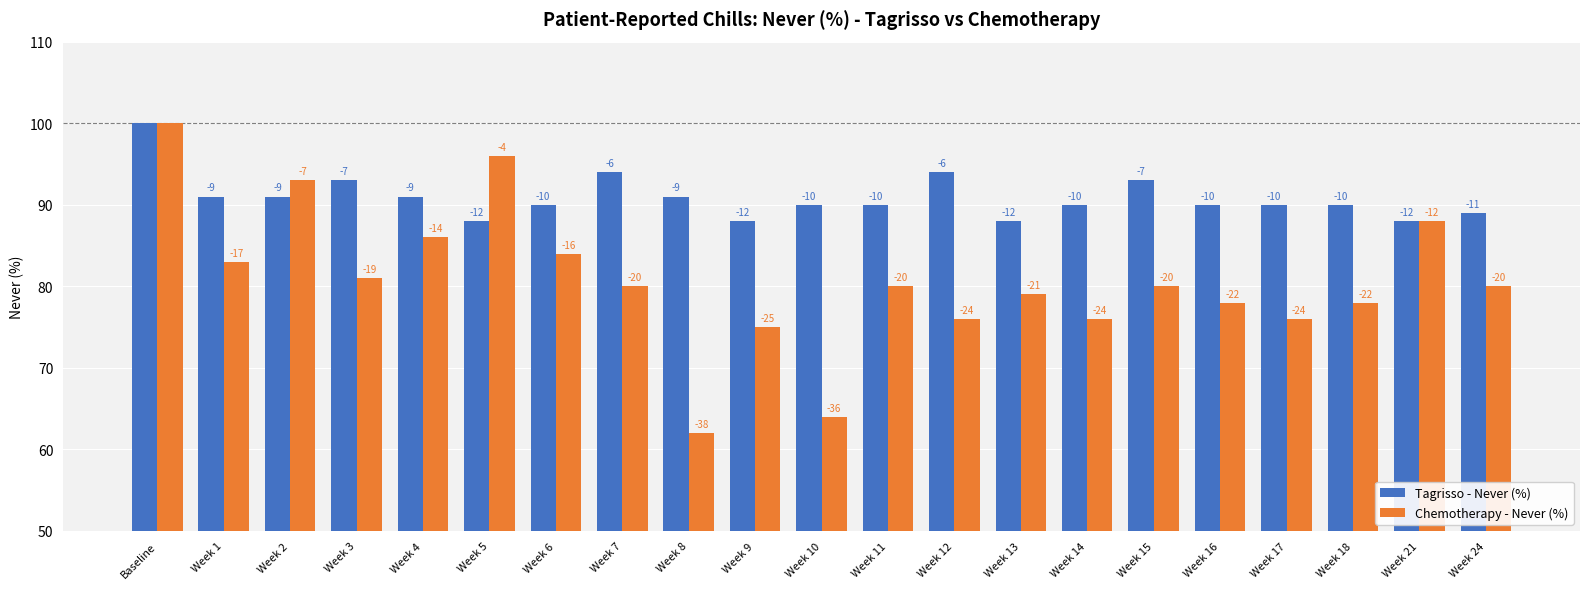

Which series has the largest total across all categories?

Tagrisso - Never (%)